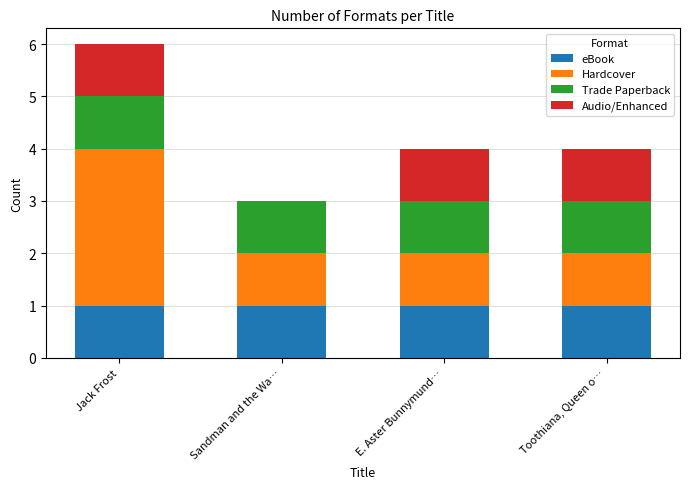

What are all the series names shown in the legend?

eBook, Hardcover, Trade Paperback, Audio/Enhanced